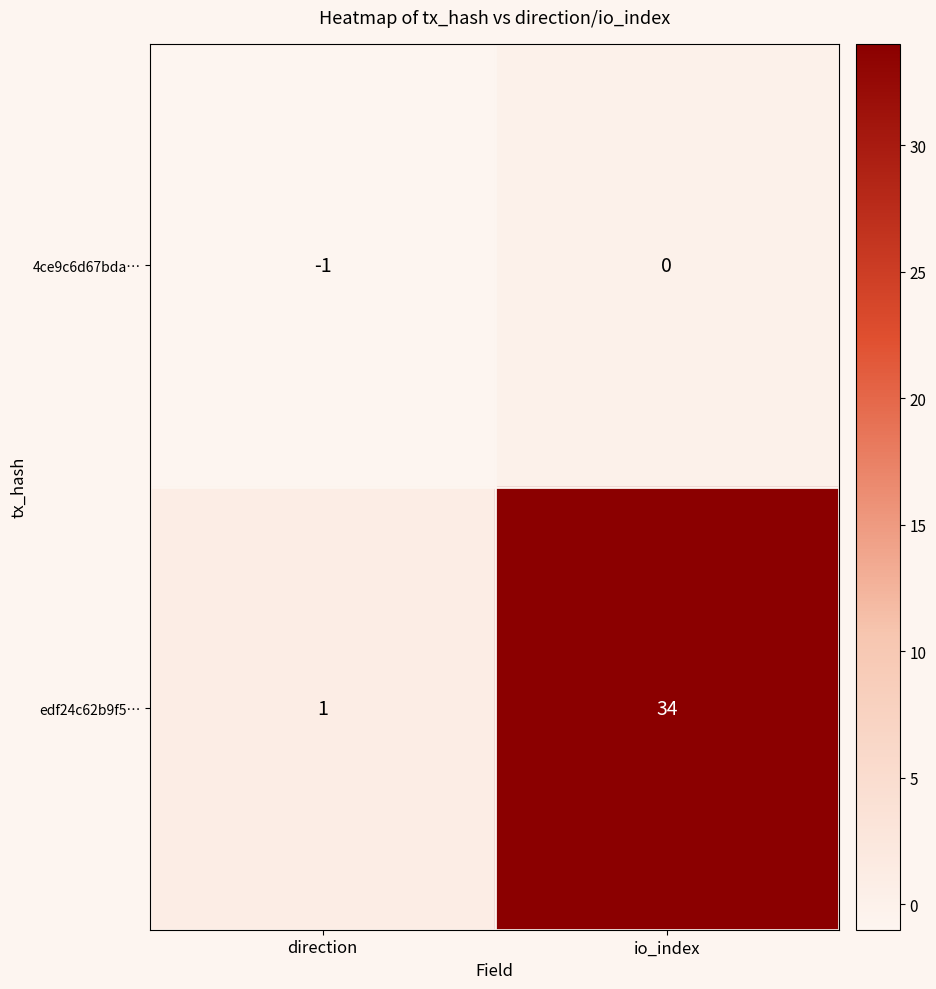

Which category has the highest value across all series?

io_index